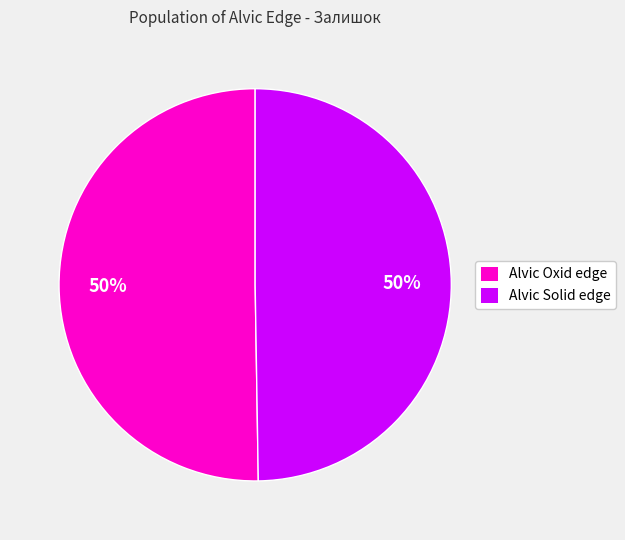

To the nearest percent, what is the average slice percentage?

50%